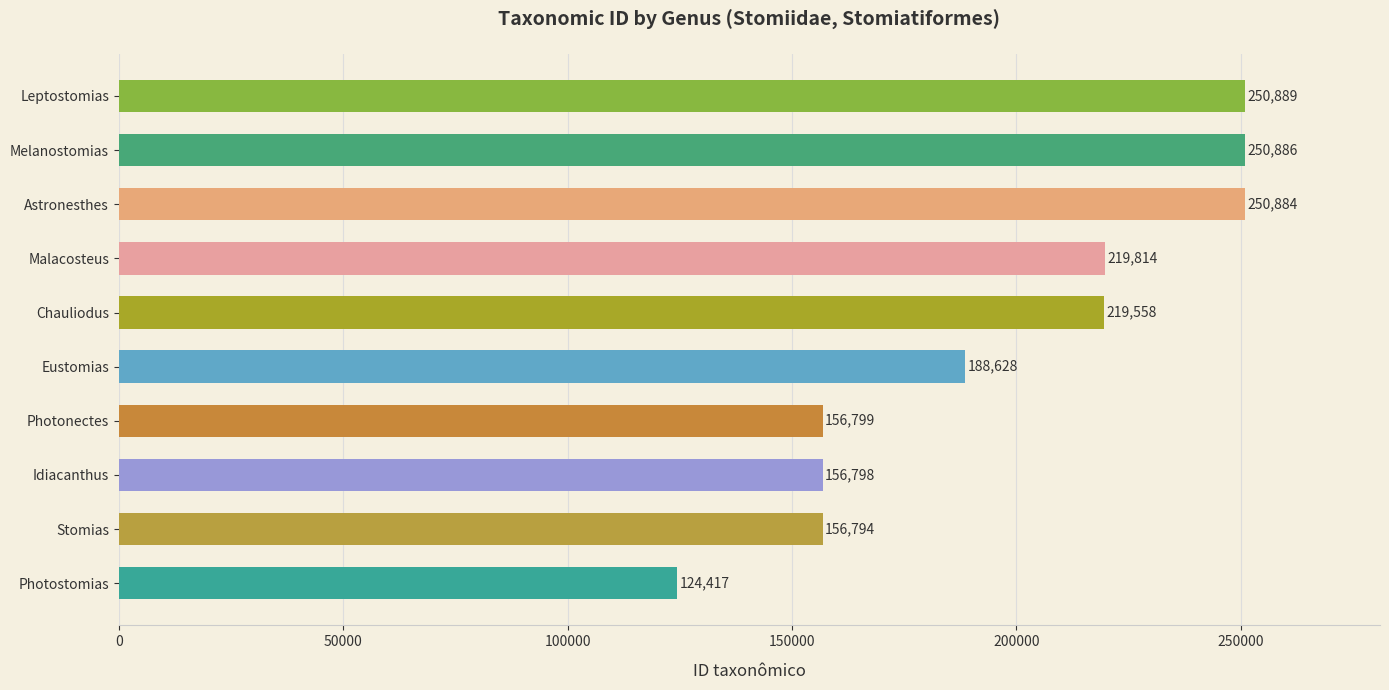

List the labels in order of value, smallest first.

Photostomias, Stomias, Idiacanthus, Photonectes, Eustomias, Chauliodus, Malacosteus, Astronesthes, Melanostomias, Leptostomias